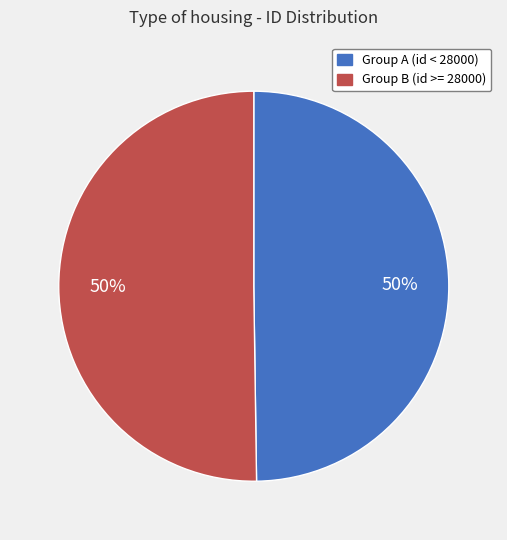

How many slices are in this pie chart?

2